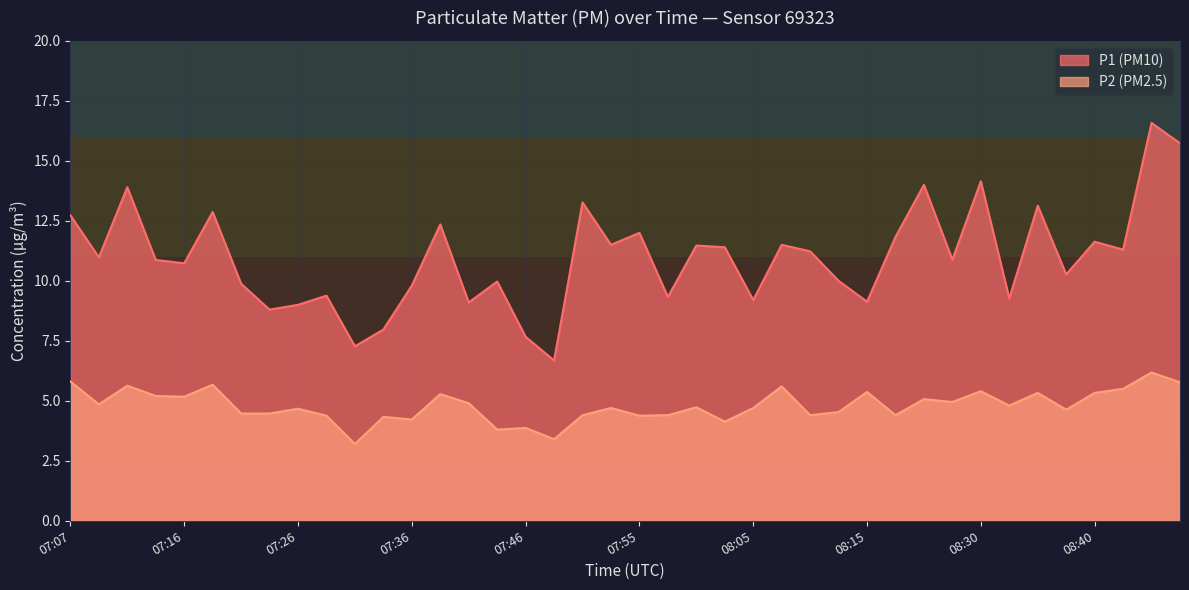

What is the label of the 26th point from the left?

08:08